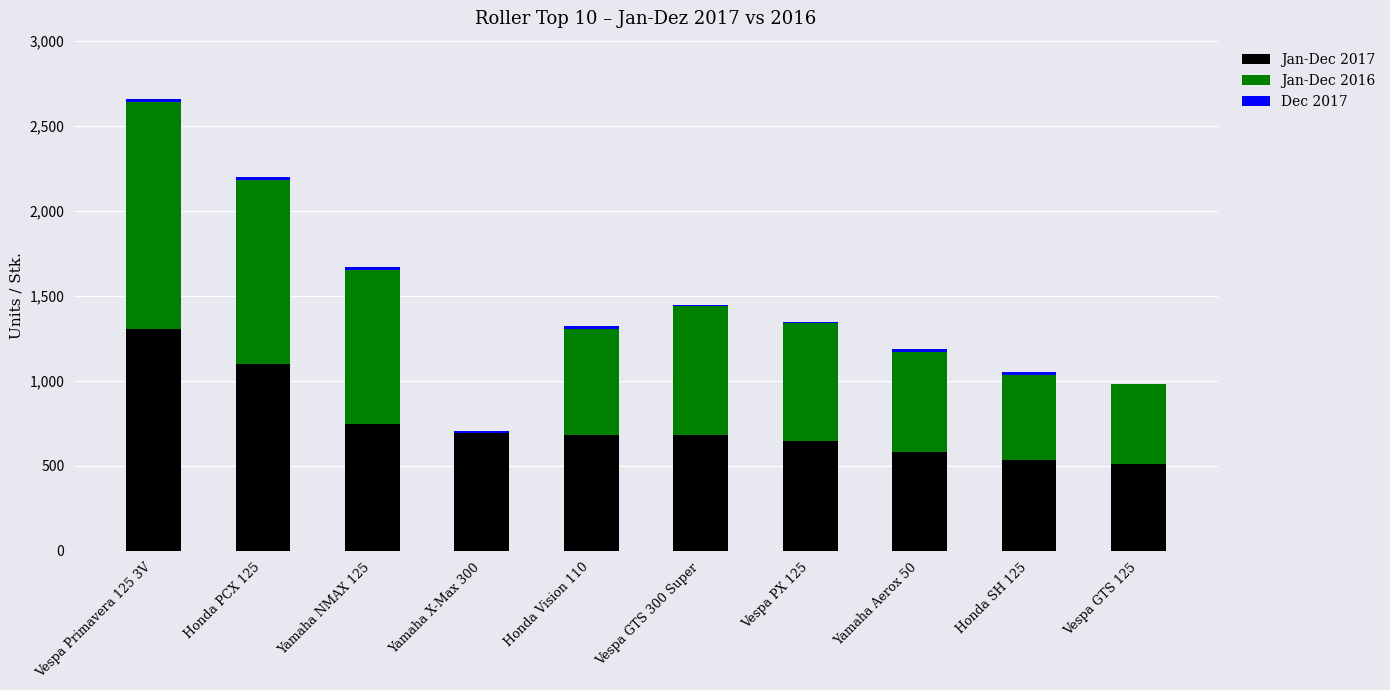

Is it true that Jan-Dec 2016 equals 725 at Honda SH 125?

False